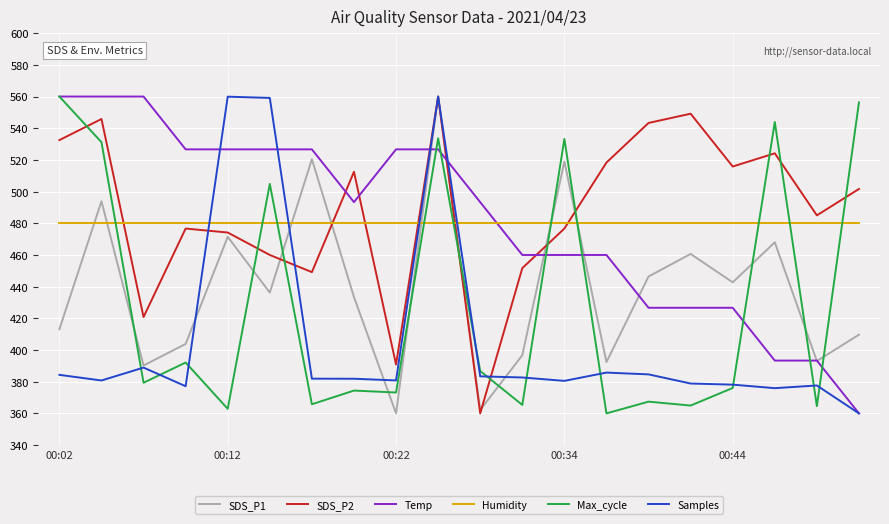

How many intersections are there between Max_cycle and SDS_P1?

12